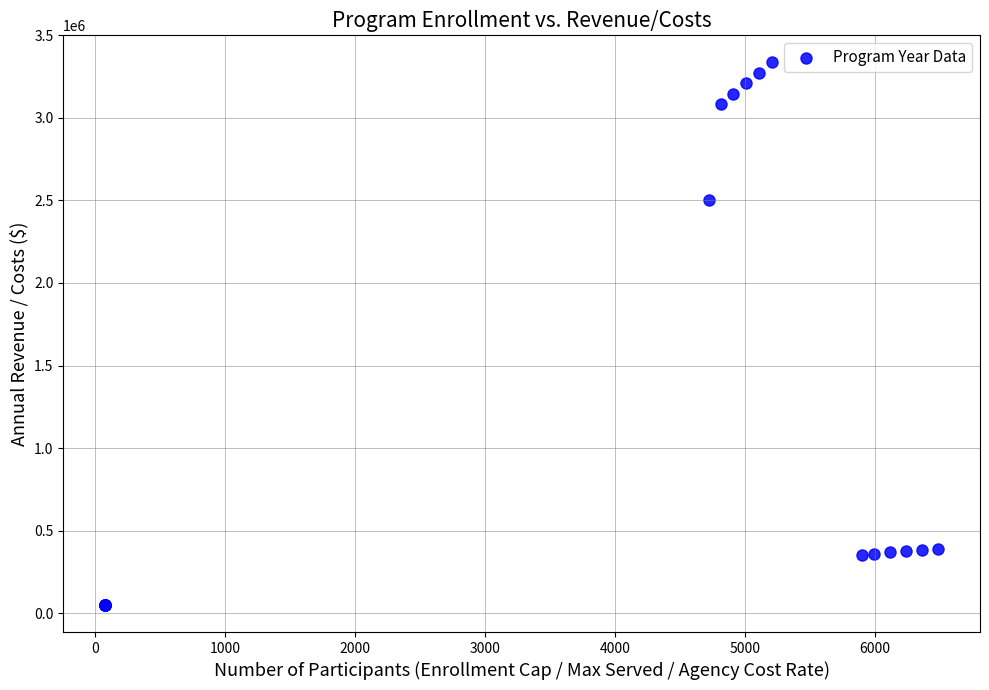

What Y value in the scatter plot is closest to 1692921?

2502551.7